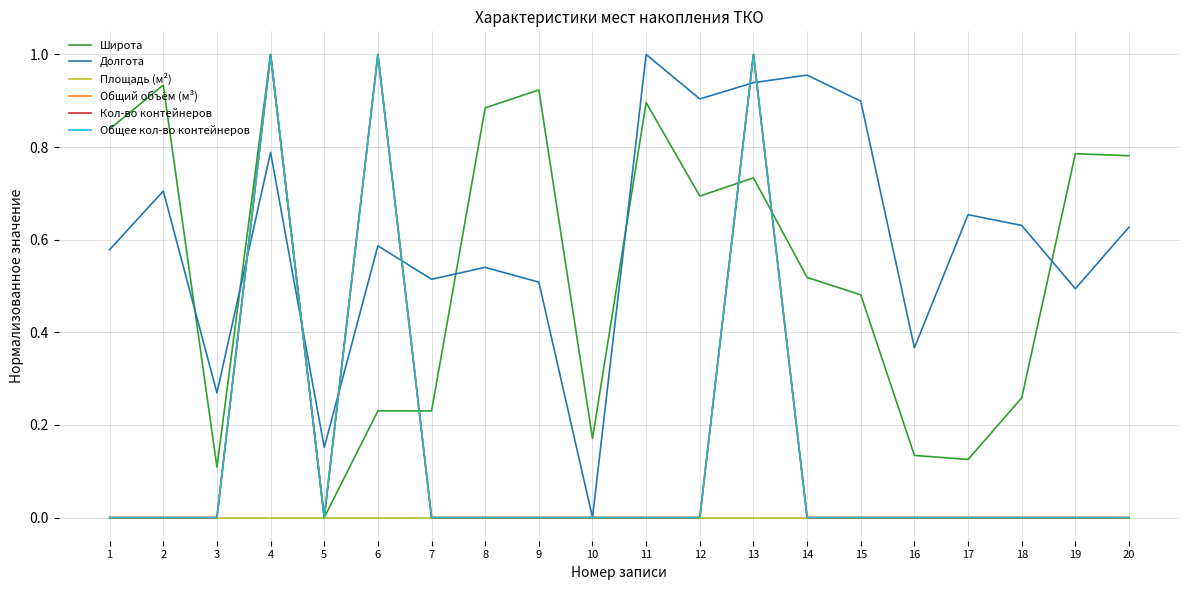

Does the chart have visible grid lines?

Yes